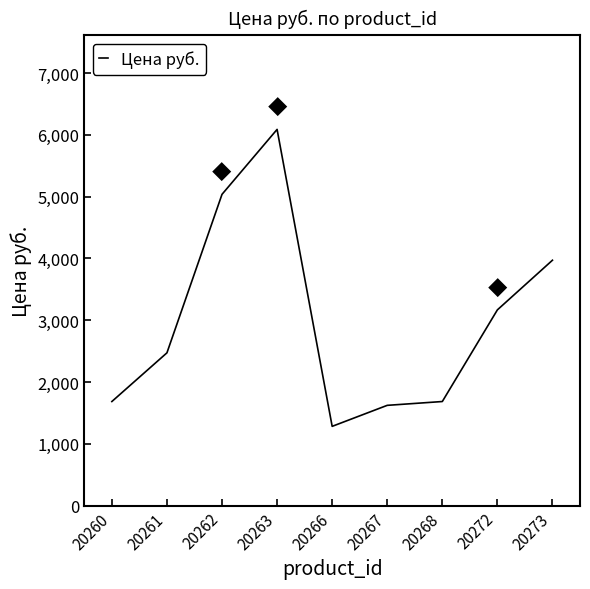

What is the approximate value at 20273?

3970.6